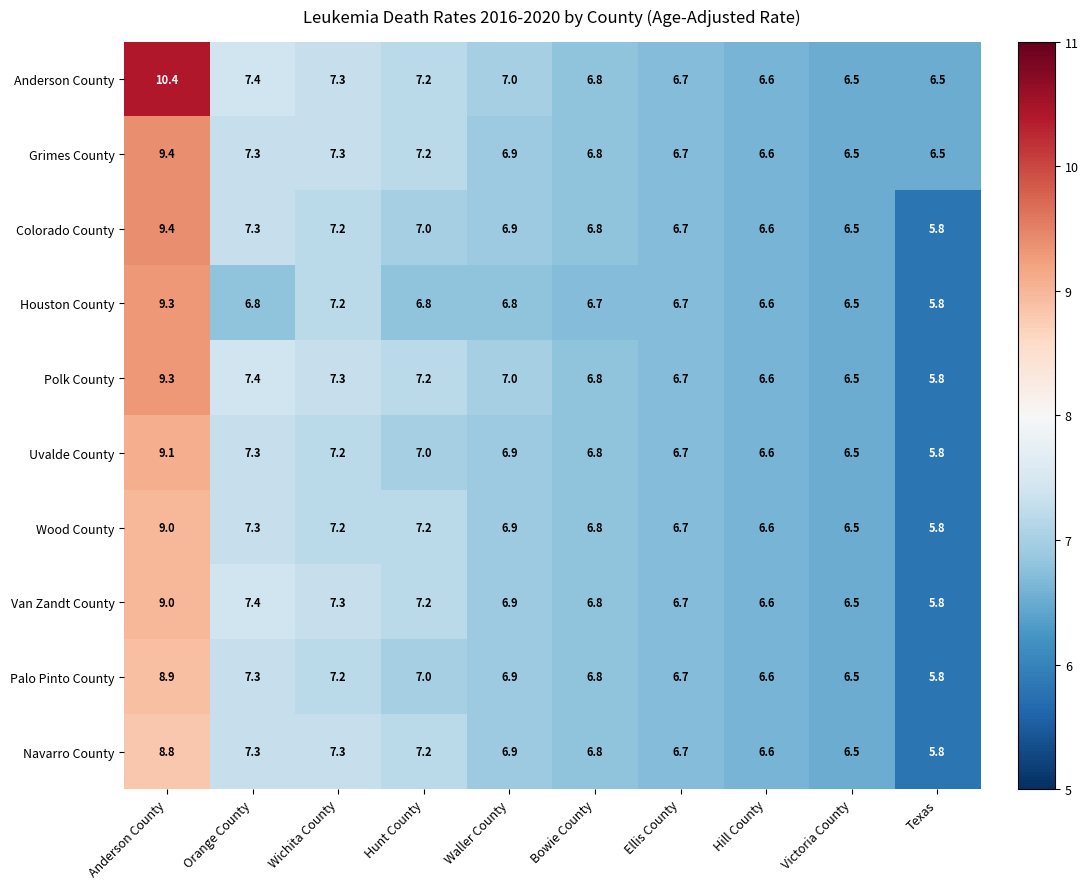

Which series has the largest range (max minus min)?

Anderson County